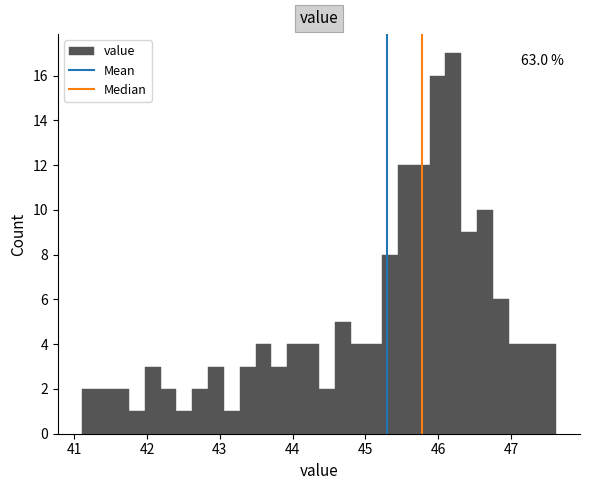

Read against the x-axis, roughly where is the centre of the tallest bar?

46.2